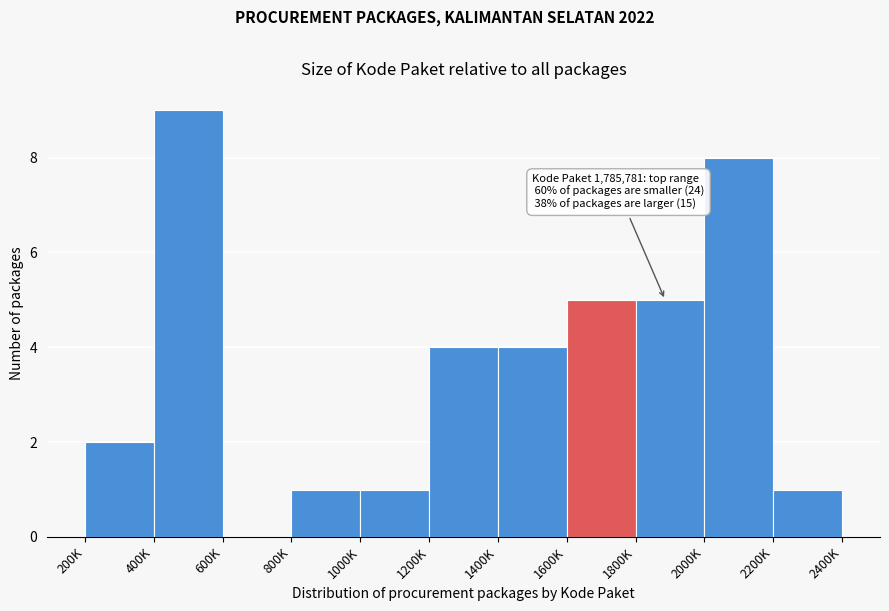

Reading left to right, list all the values displayed in this chart.

200K=2	400K=9	600K=0	800K=1	1000K=1	1200K=4	1400K=4	1600K=5	1800K=5	2000K=8	2200K=1